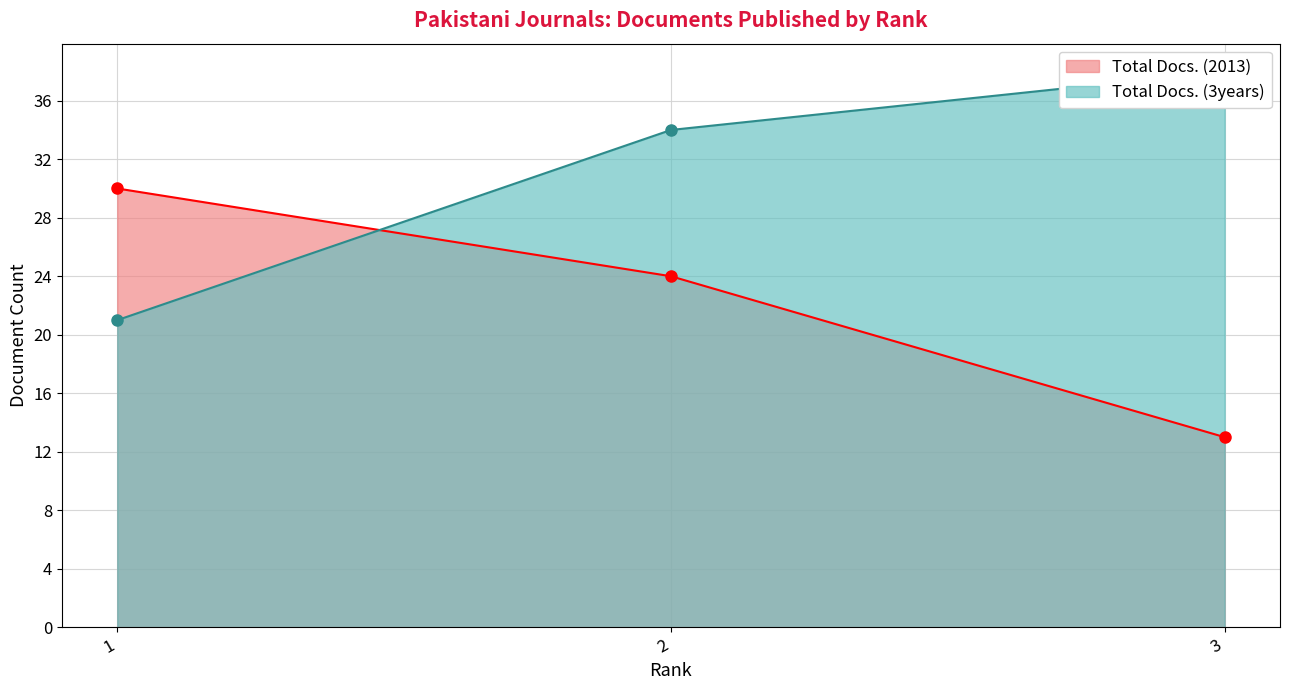

How many data points does each series have?

3